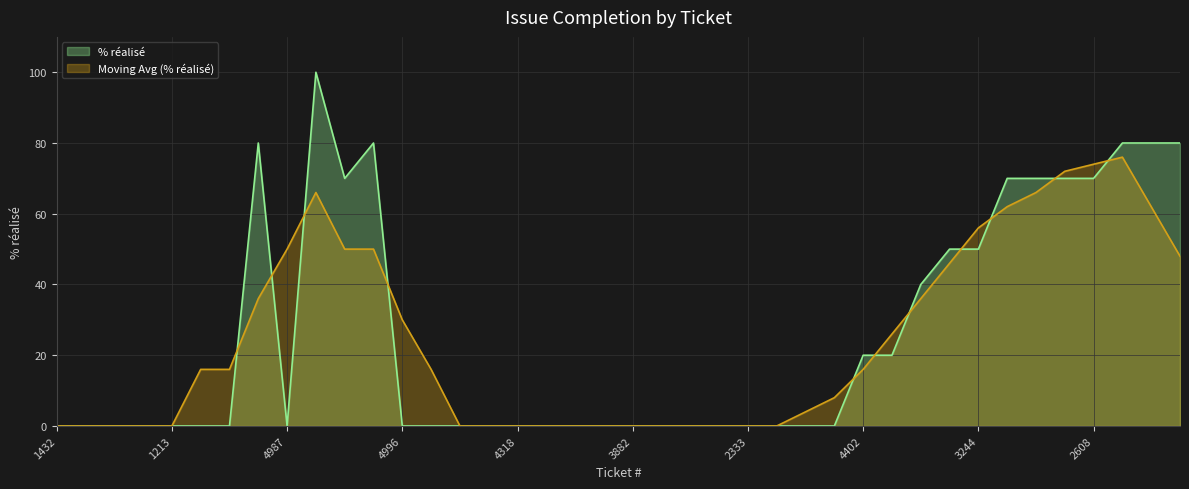

Approximately how many times larger is the value at 3309 compared to 3988?

1.1